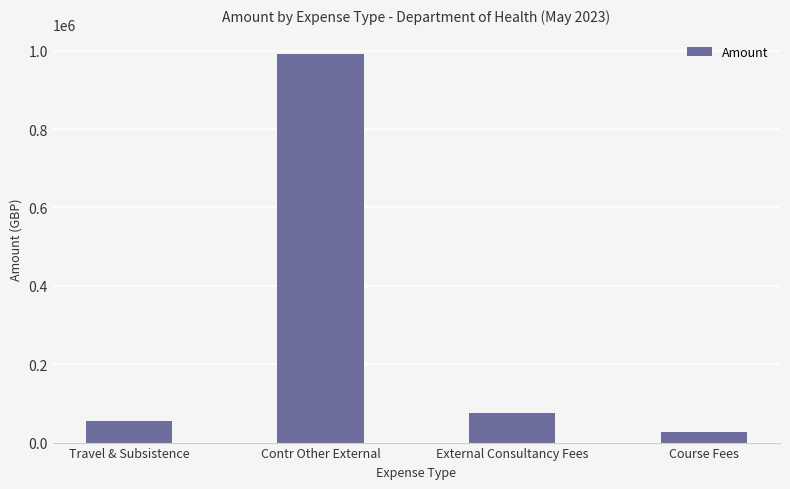

What is the ratio of the value at Contr Other External to the value at Course Fees?

38.2